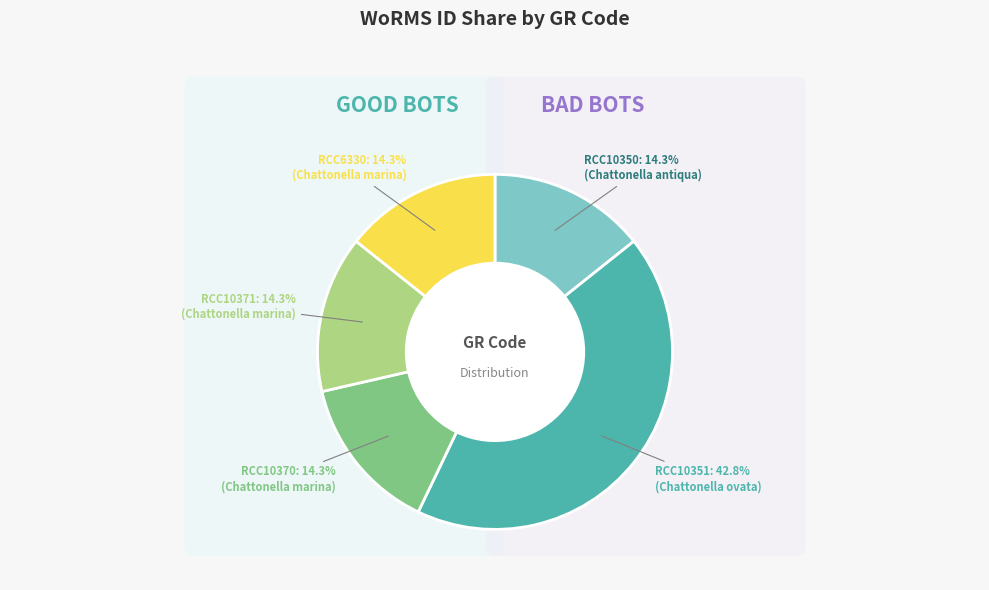

Rank the categories by value from highest to lowest.

RCC10351, RCC10370, RCC10371, RCC6330, RCC10350